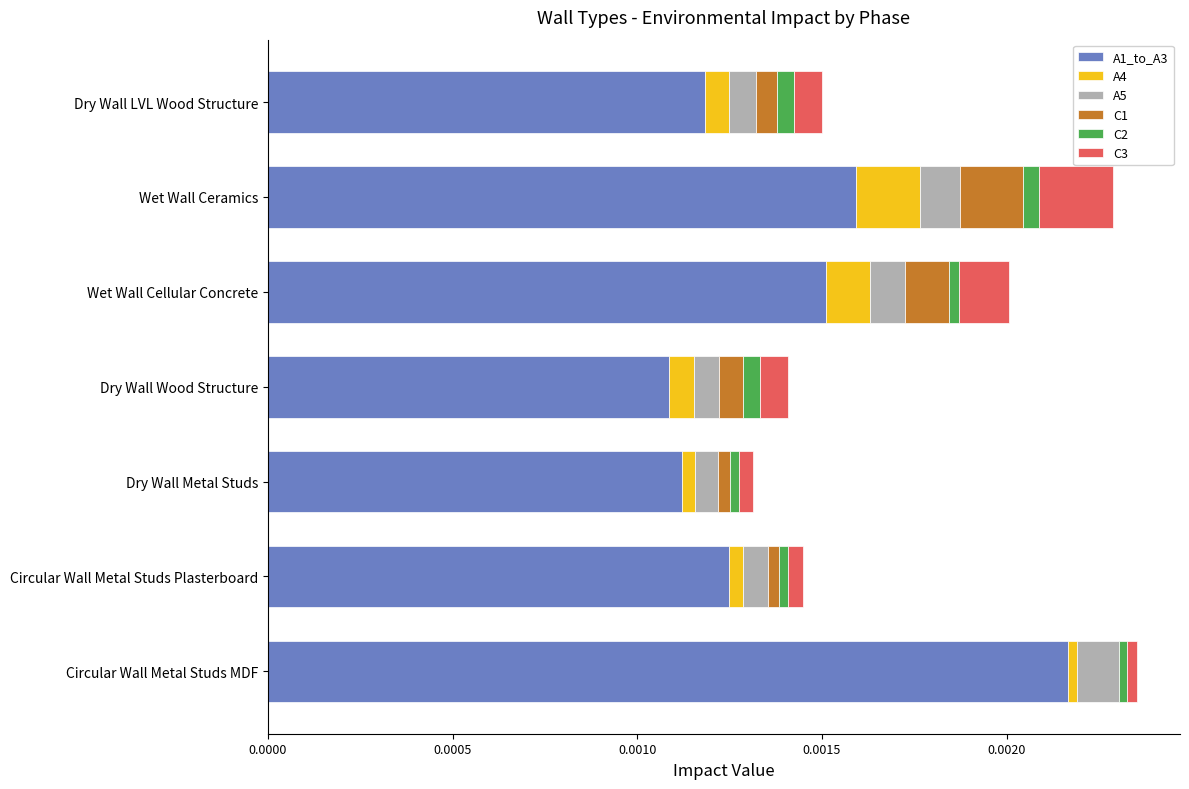

Which category has the highest value in the A1_to_A3 series?

Circular Wall Metal Studs MDF